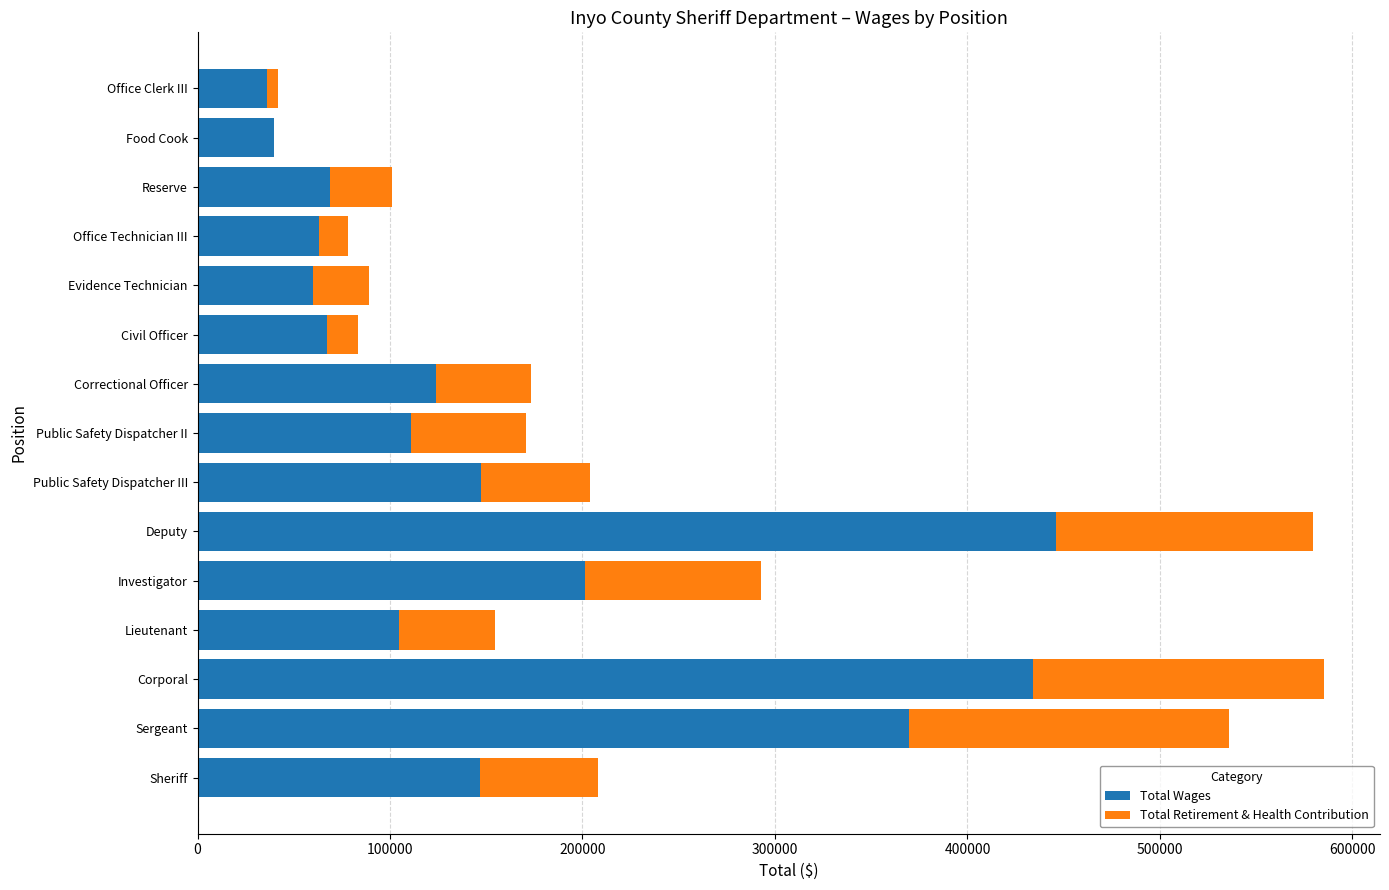

How many series are shown in this chart?

2